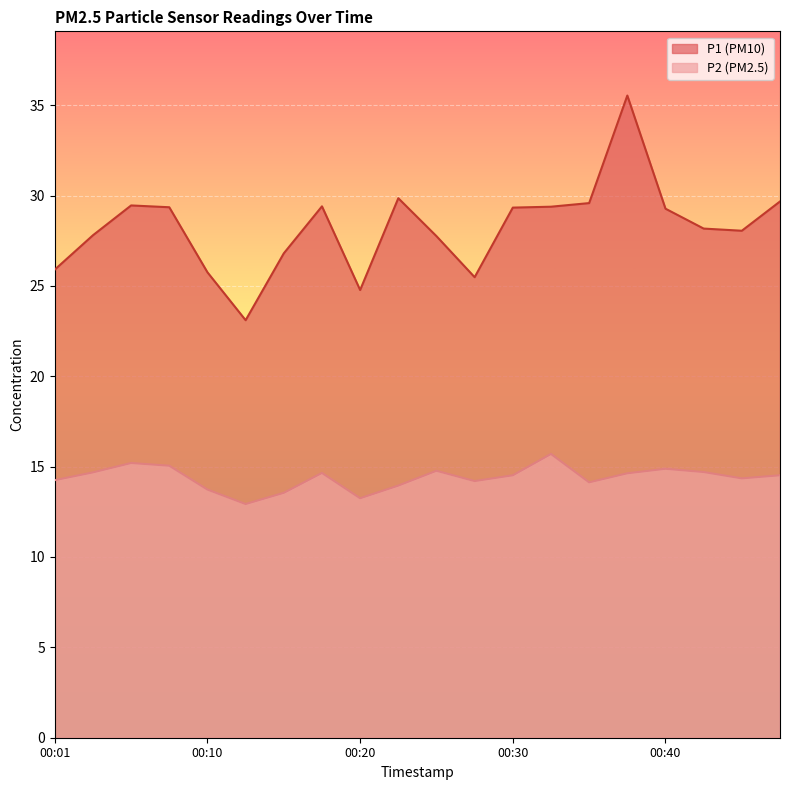

What is the difference between the second highest and second lowest values in the P1 series?

5.1